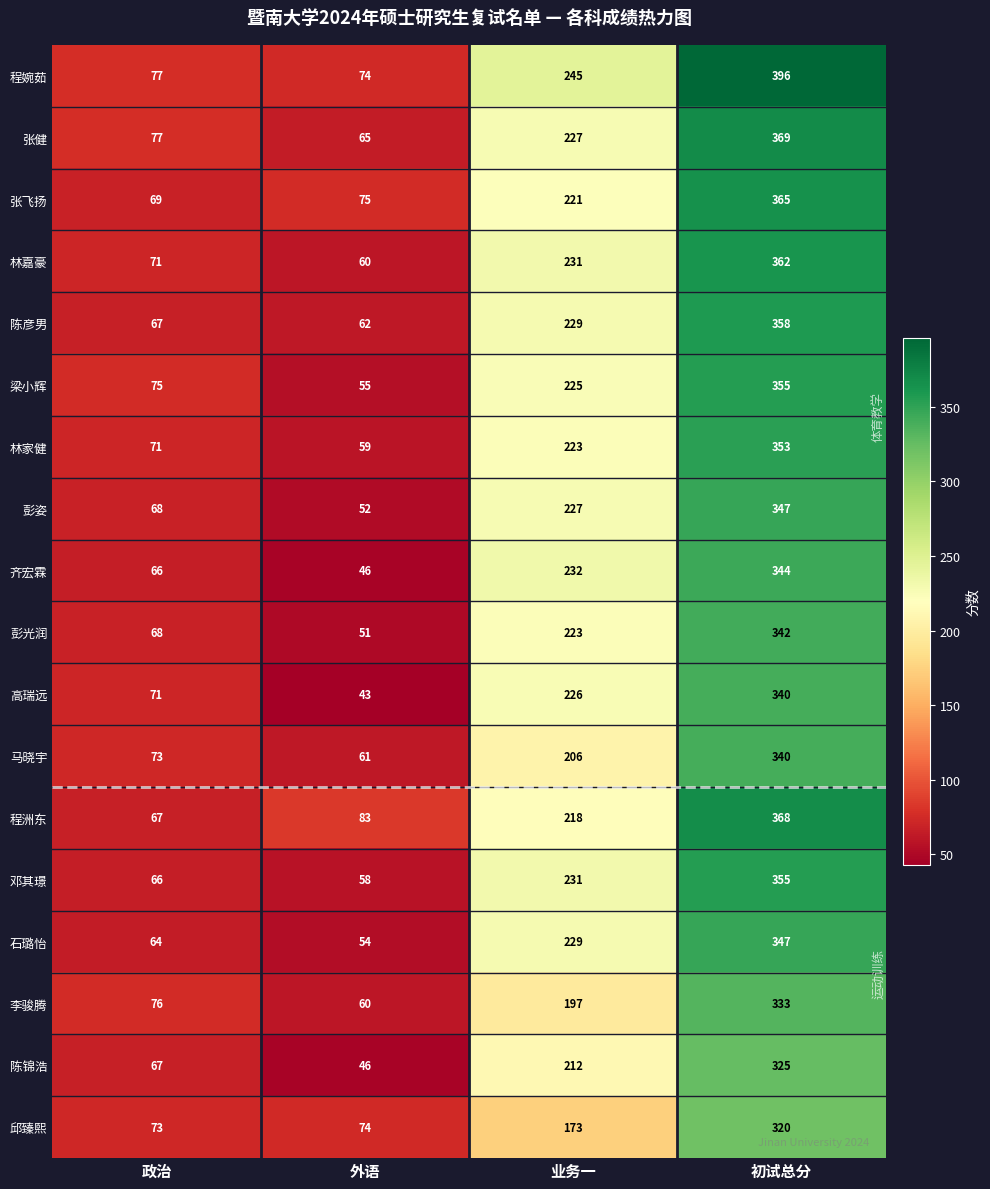

Which series has the largest total across all categories?

程婉茹